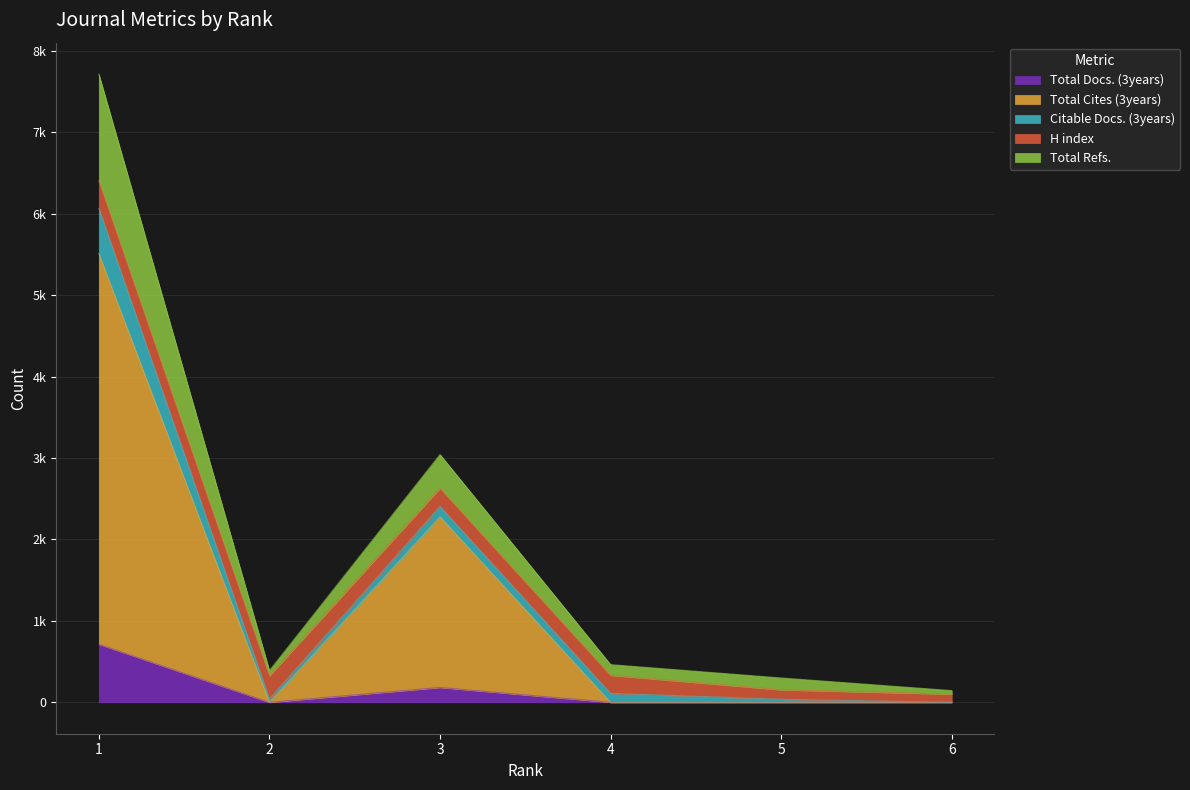

What are all the series names shown in the legend?

Total Docs. (3years), Total Cites (3years), Citable Docs. (3years), H index, Total Refs.